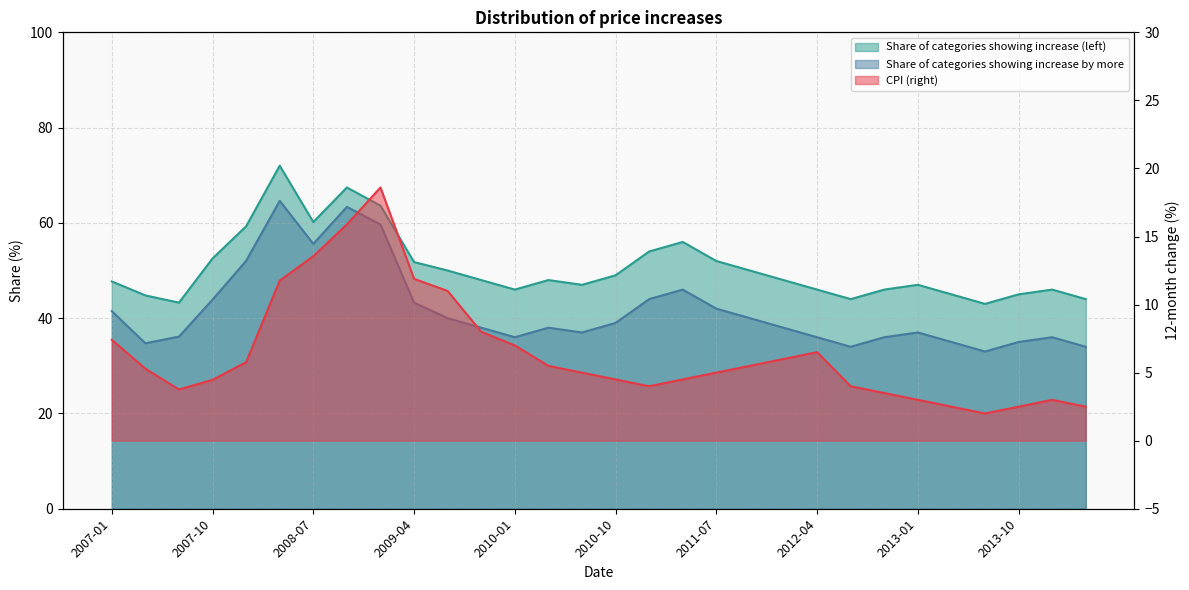

Rank the series by their maximum value, from lowest to highest.

CPI (right), Share of categories showing increase by more, Share of categories showing increase (left)